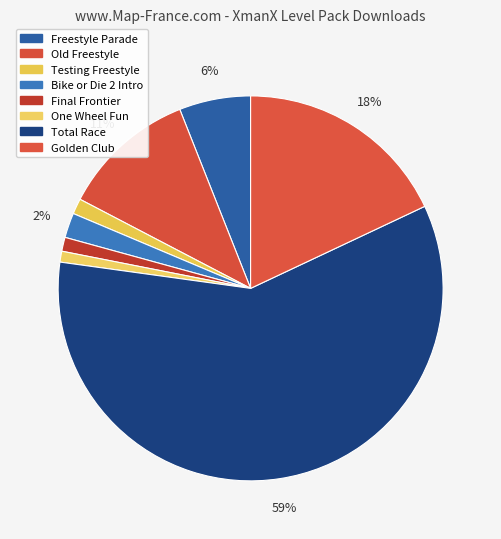

How many slices are in this pie chart?

8